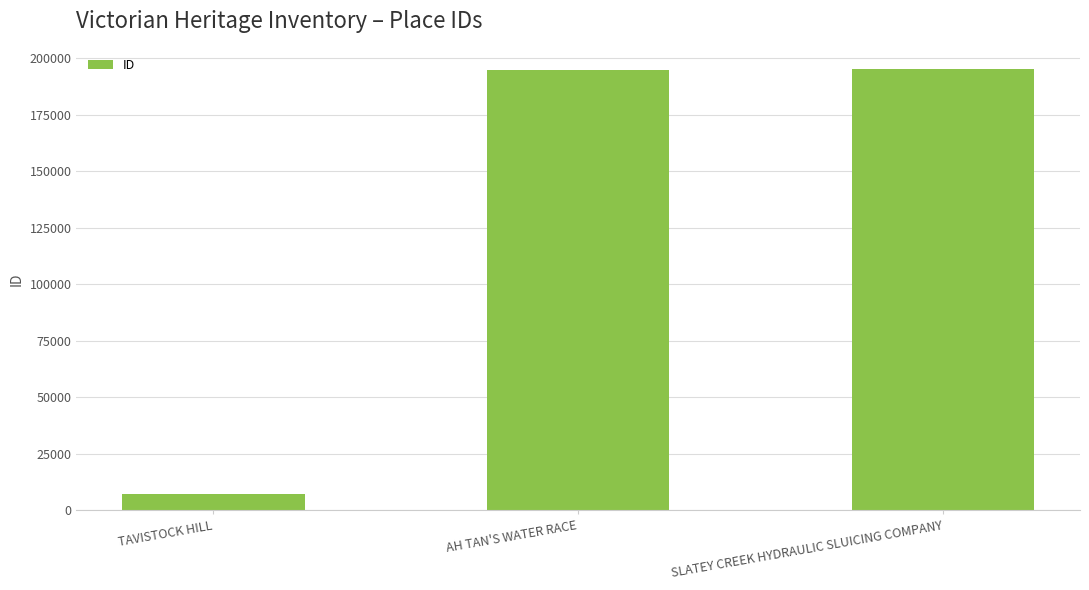

How many values are below 195087?

1